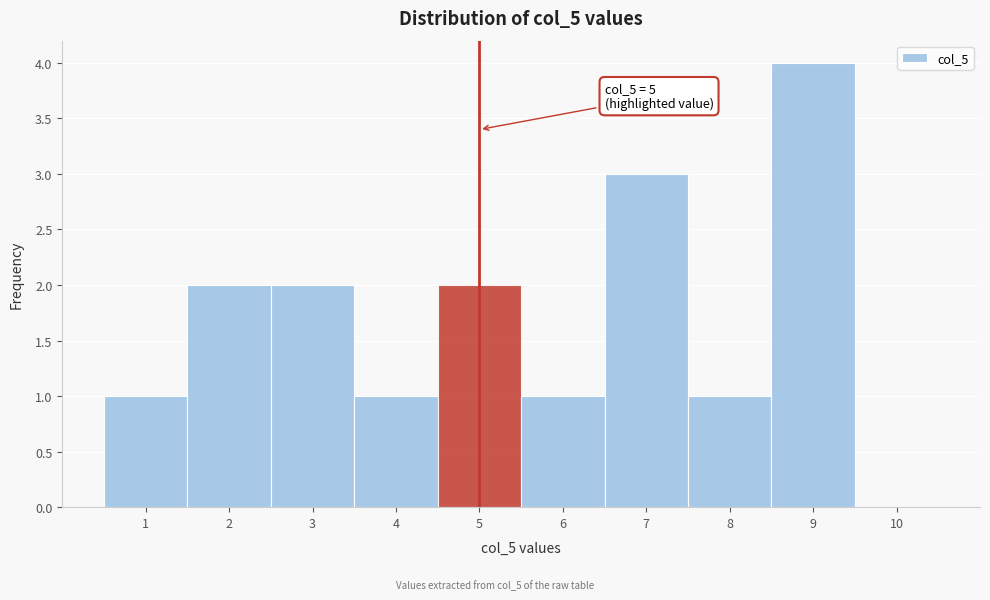

Which range on the x-axis has the tallest bar?

8.5 to 9.5